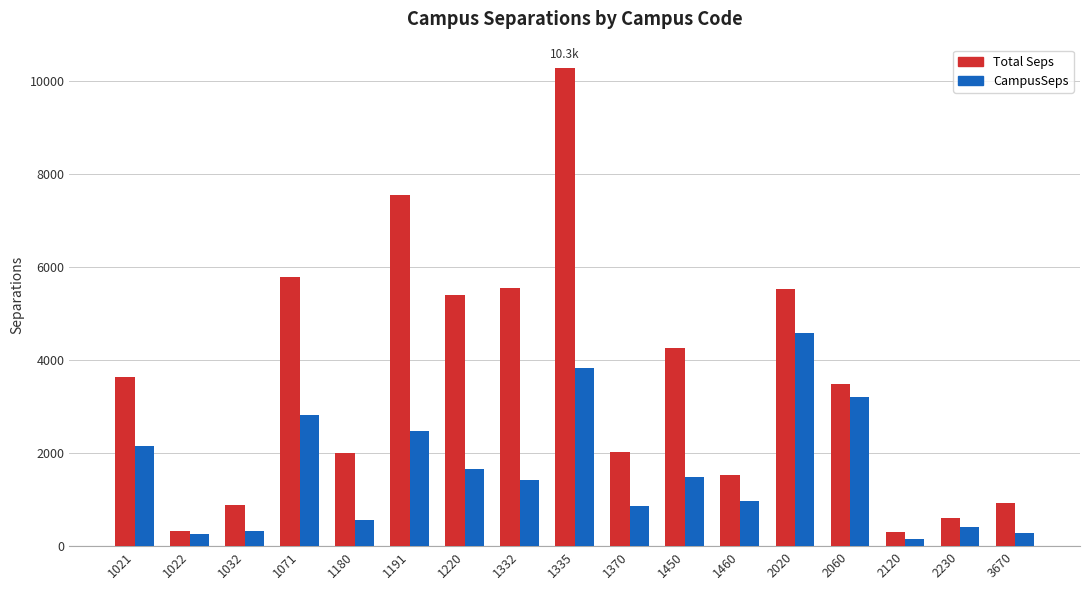

At which category is the sum across all series the highest?

1335